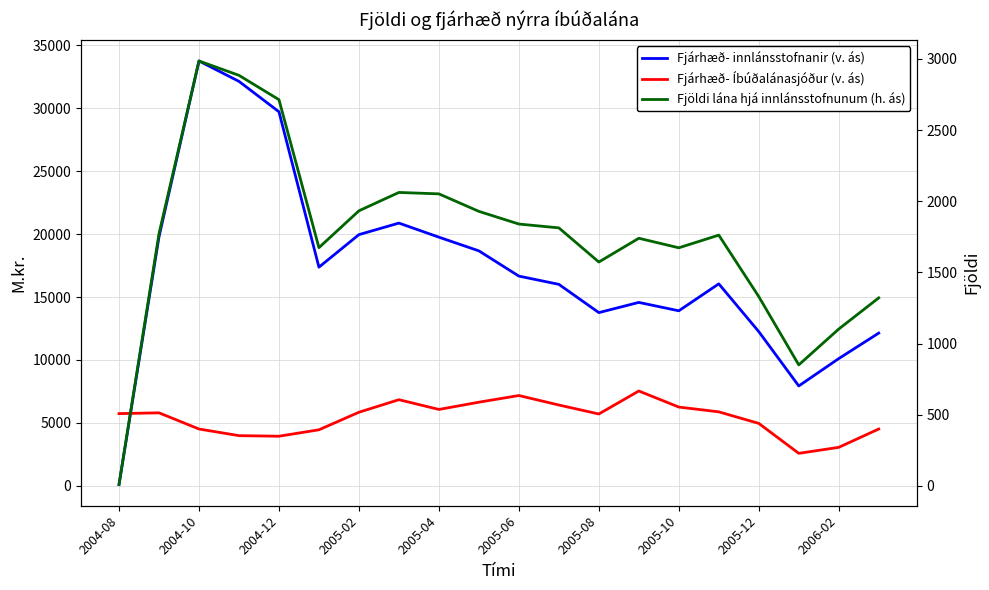

True or false: Fjárhæð- Íbúðalánasjóður (v. ás) has more than 1 points higher than both neighbors.

True